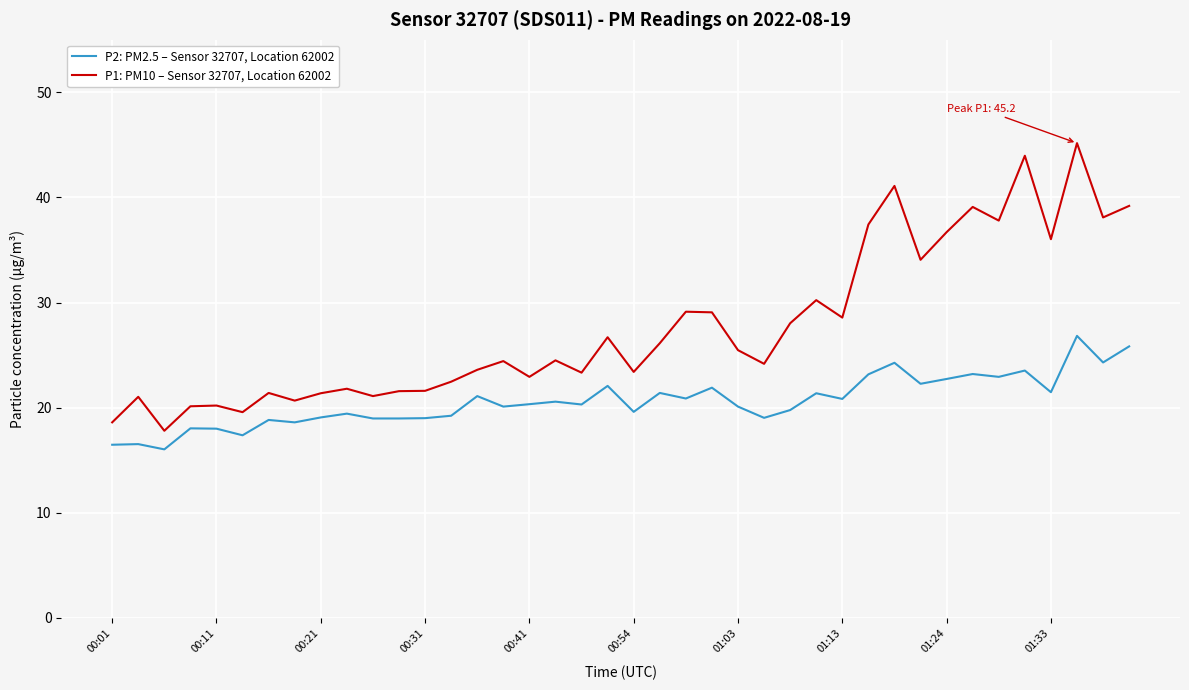

What is the sum of all P1: PM10 – Sensor 32707, Location 62002 values?

1107.7